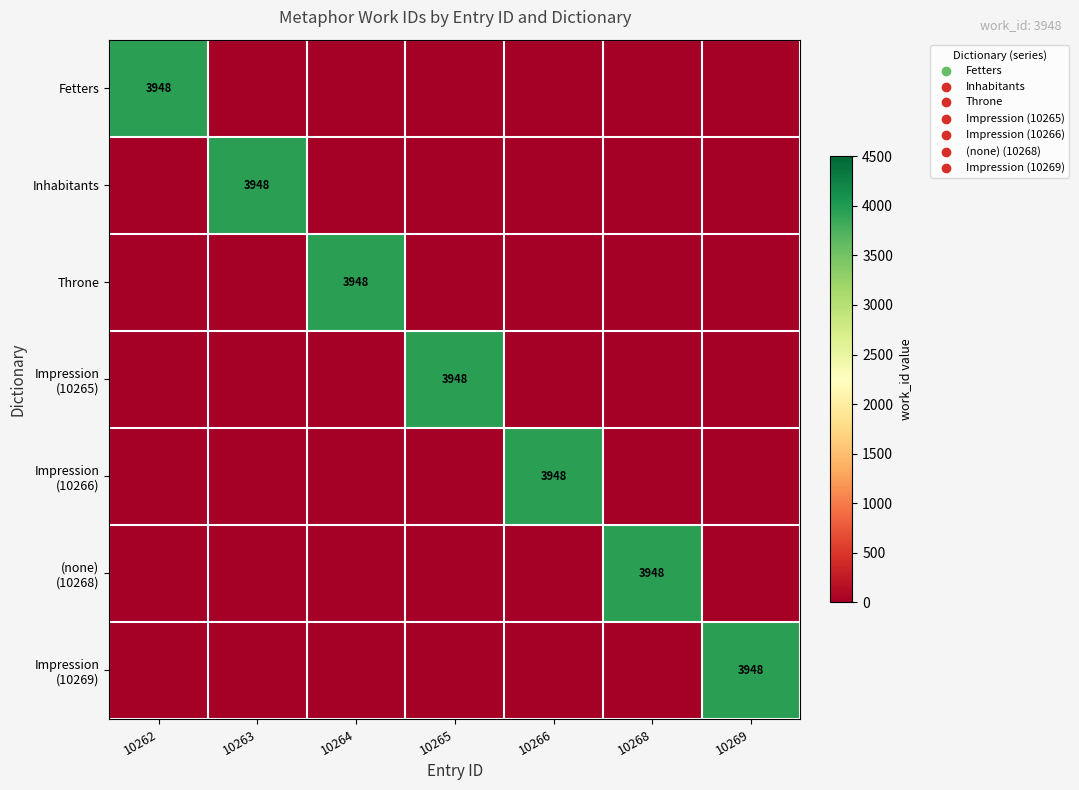

Which series has the widest spread of values?

Fetters